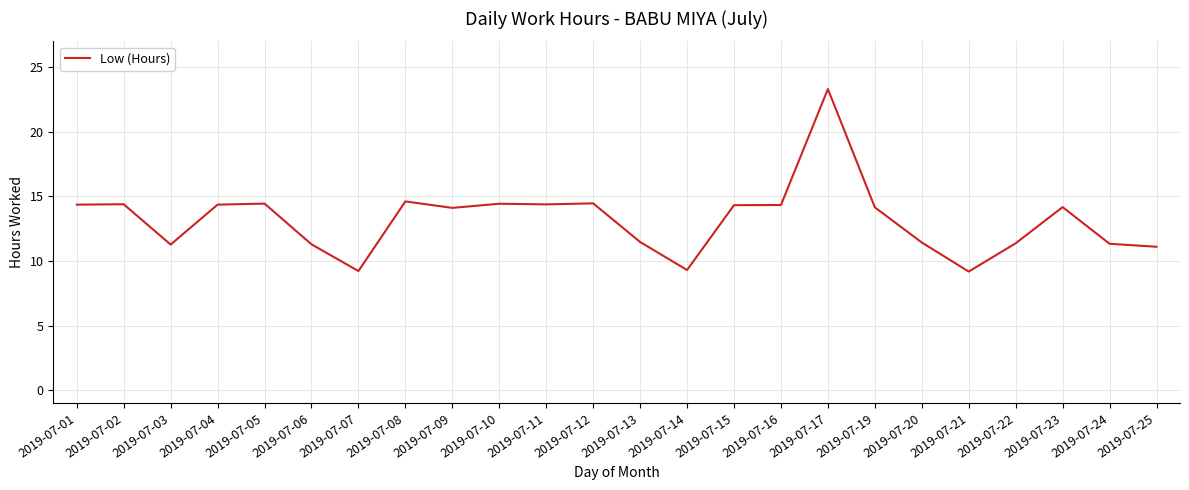

What is the difference between the maximum and second lowest values?

14.1